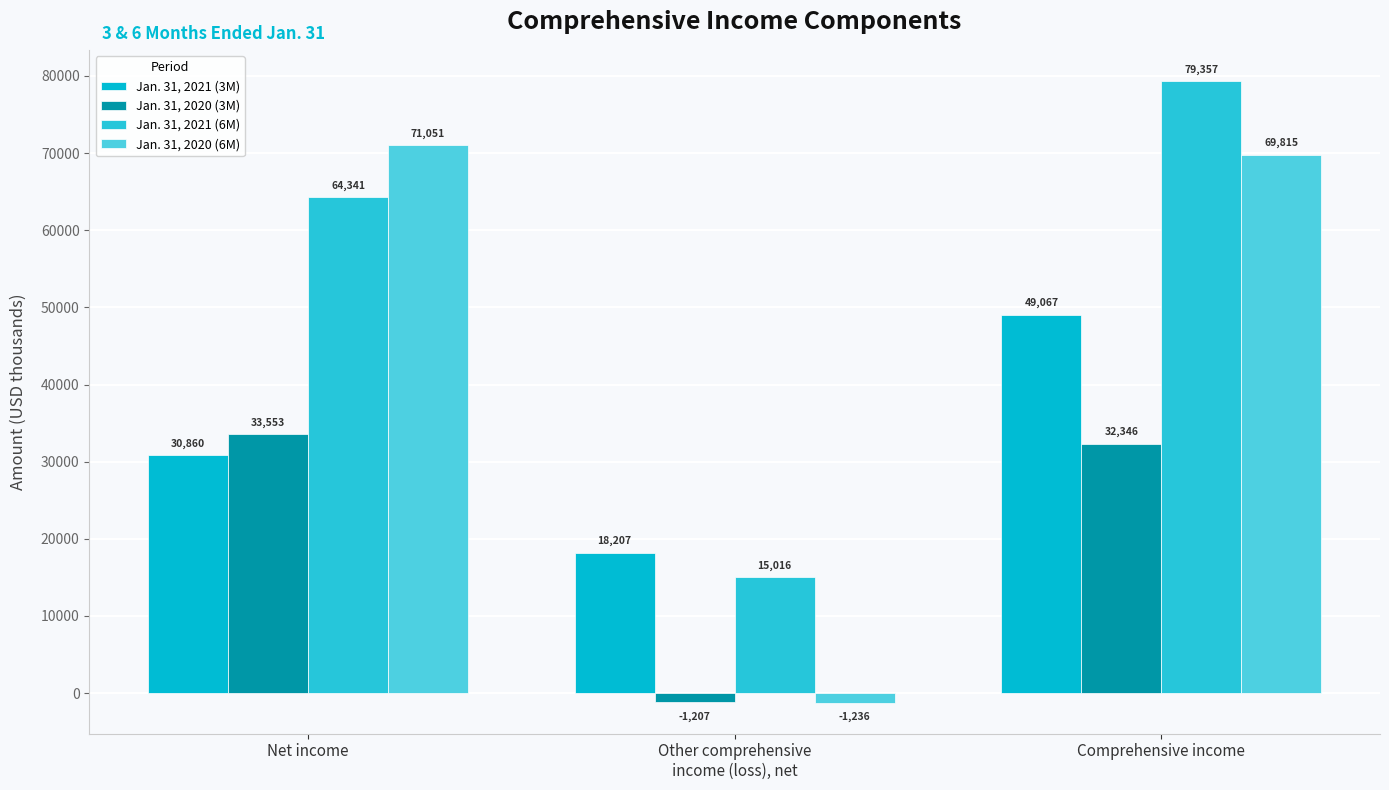

What is the spread (max minus min) of values at Other comprehensive
income (loss), net?

19443